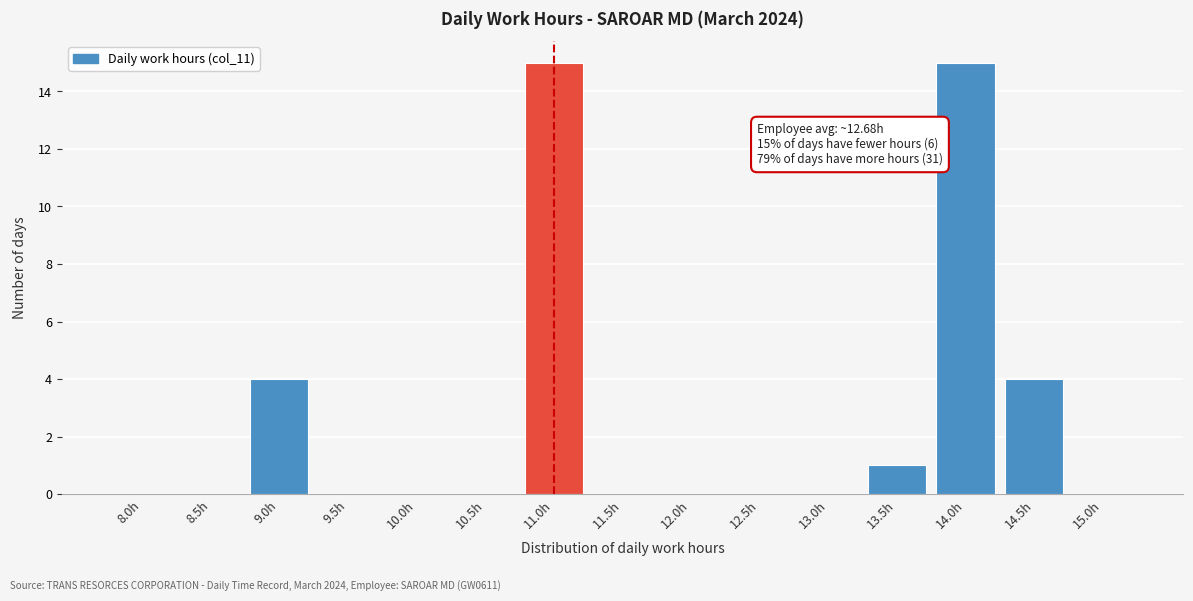

Reading right to left, transcribe all the data shown in this chart.

15.0h=0	14.5h=4	14.0h=15	13.5h=1	13.0h=0	12.5h=0	12.0h=0	11.5h=0	11.0h=15	10.5h=0	10.0h=0	9.5h=0	9.0h=4	8.5h=0	8.0h=0